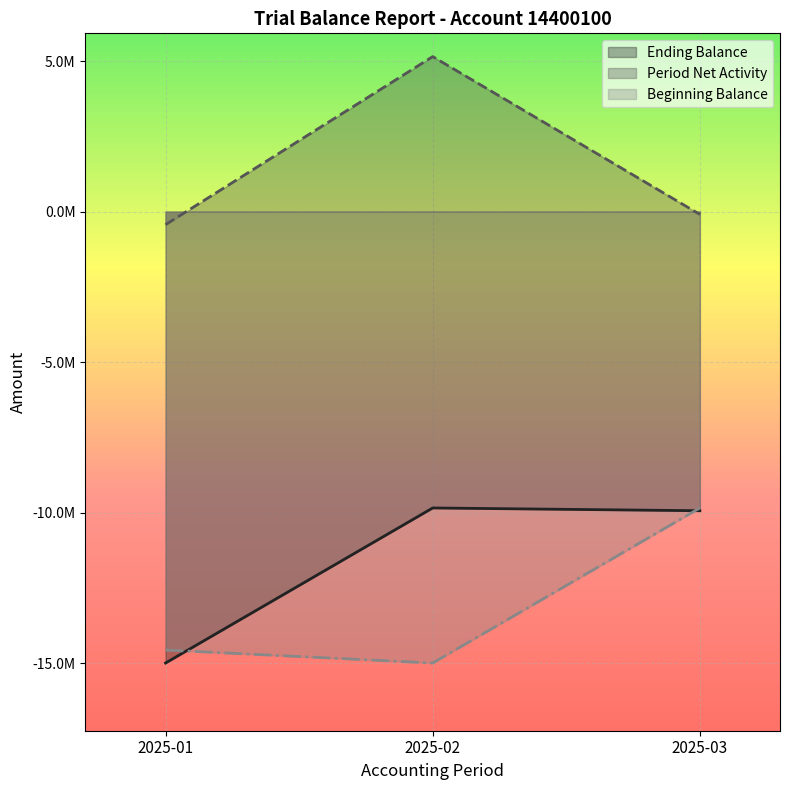

What is the lowest value of the Period Net Activity series?

-431788